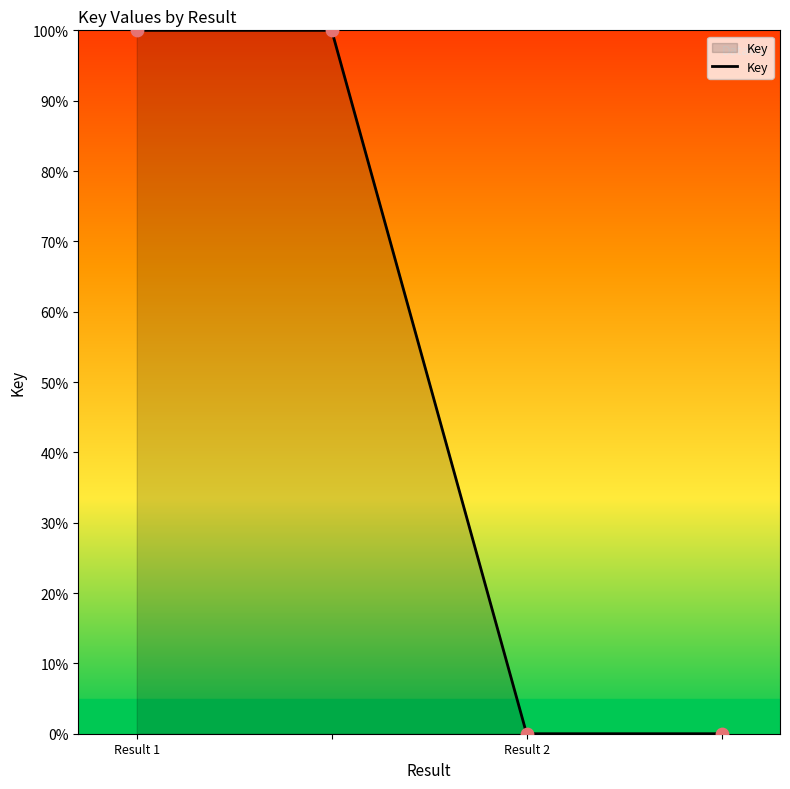

What is the average value?

50